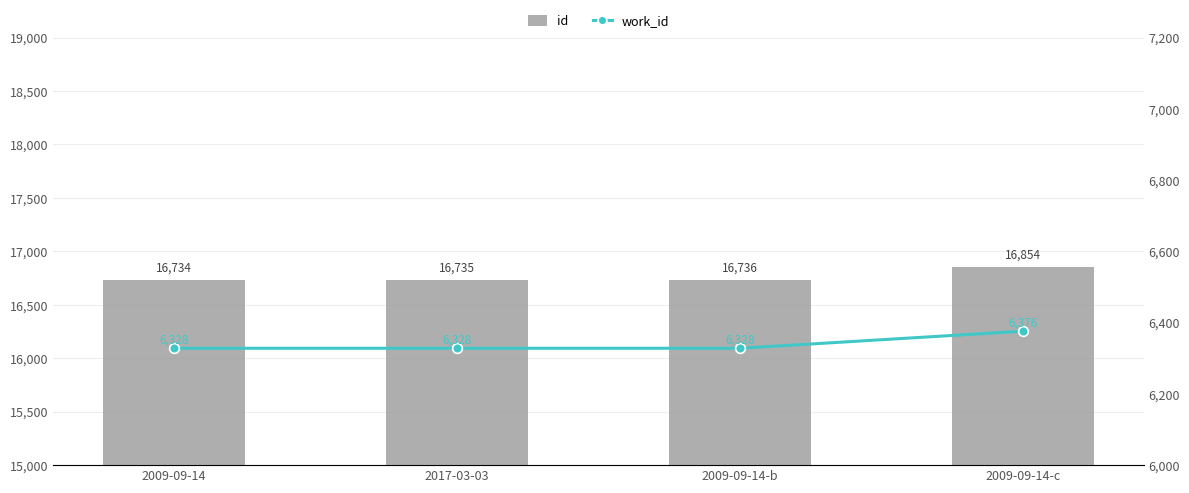

How many groups of bars are there?

4